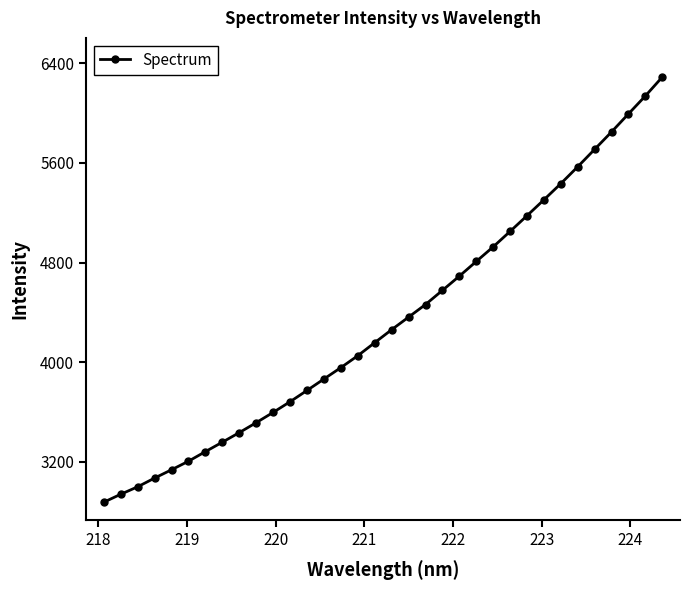

What is the maximum value shown in the chart?

6290.0